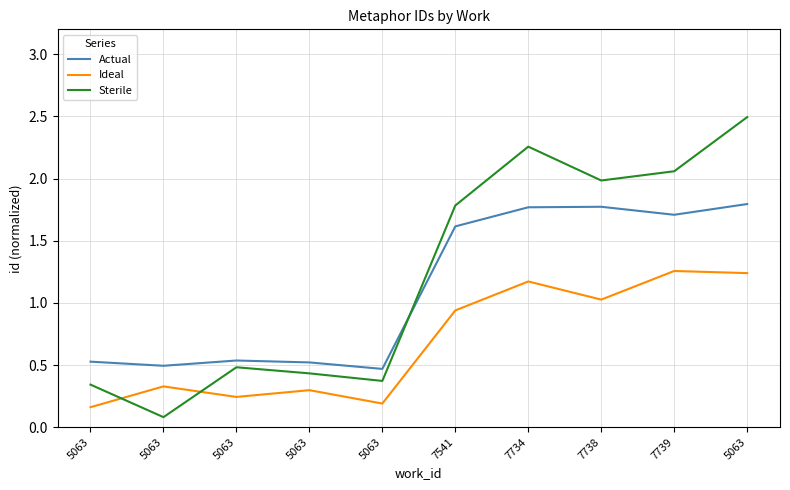

True or false: Ideal has more than 2 points higher than both neighbors.

True